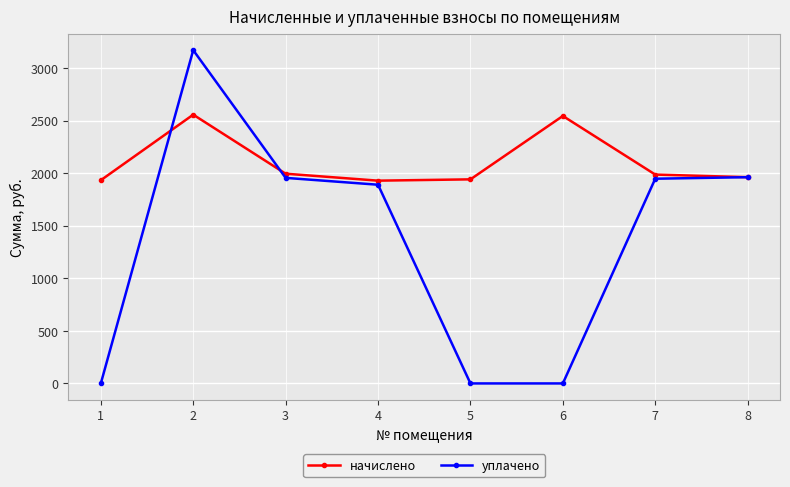

How many lines are shown in the chart?

2